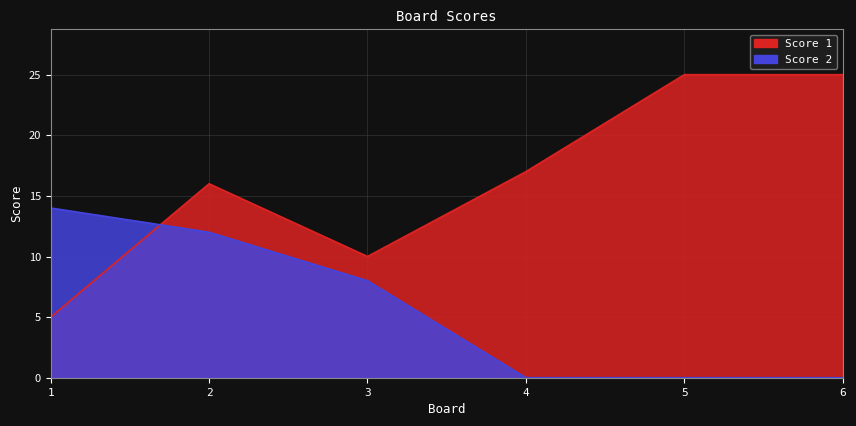

At how many categories does at least one series exceed 5?

6